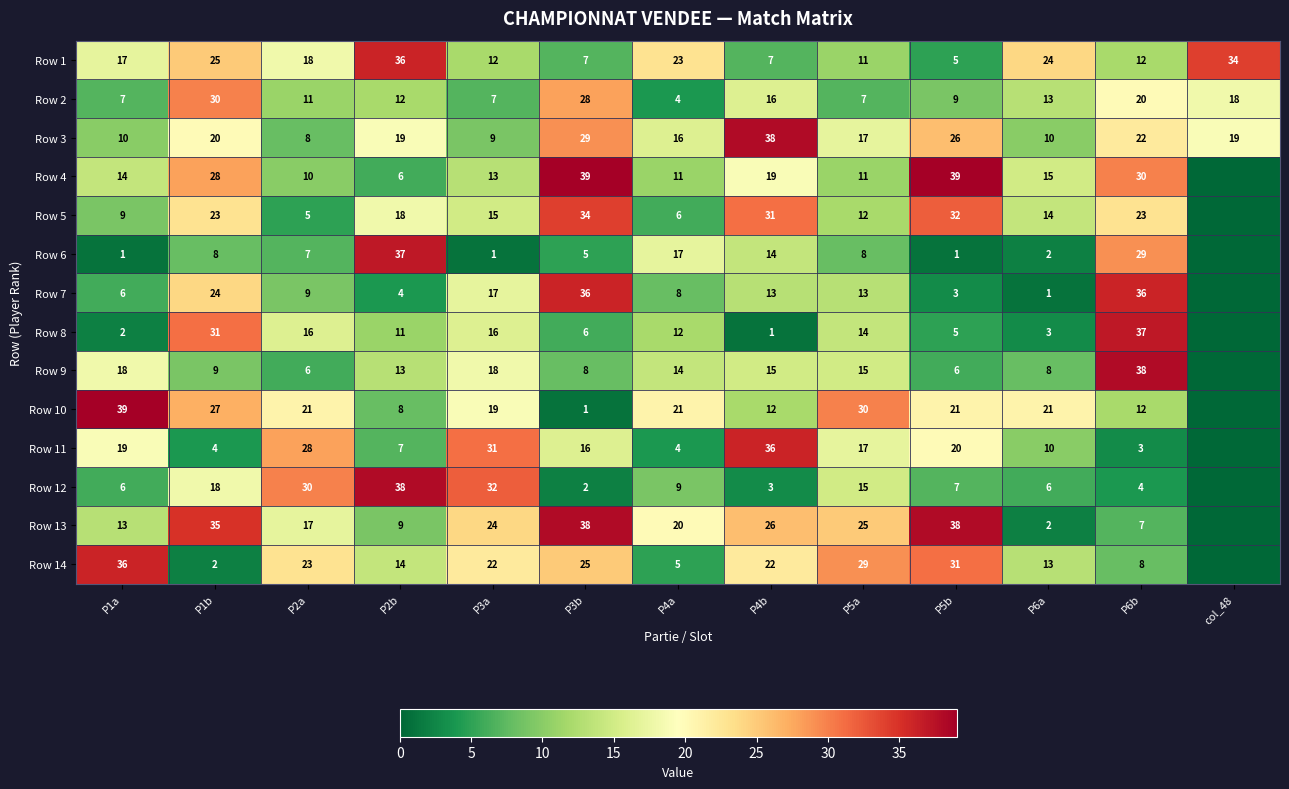

Is the value of Row 14 at P2a greater than the value of Row 11 at P6b?

Yes